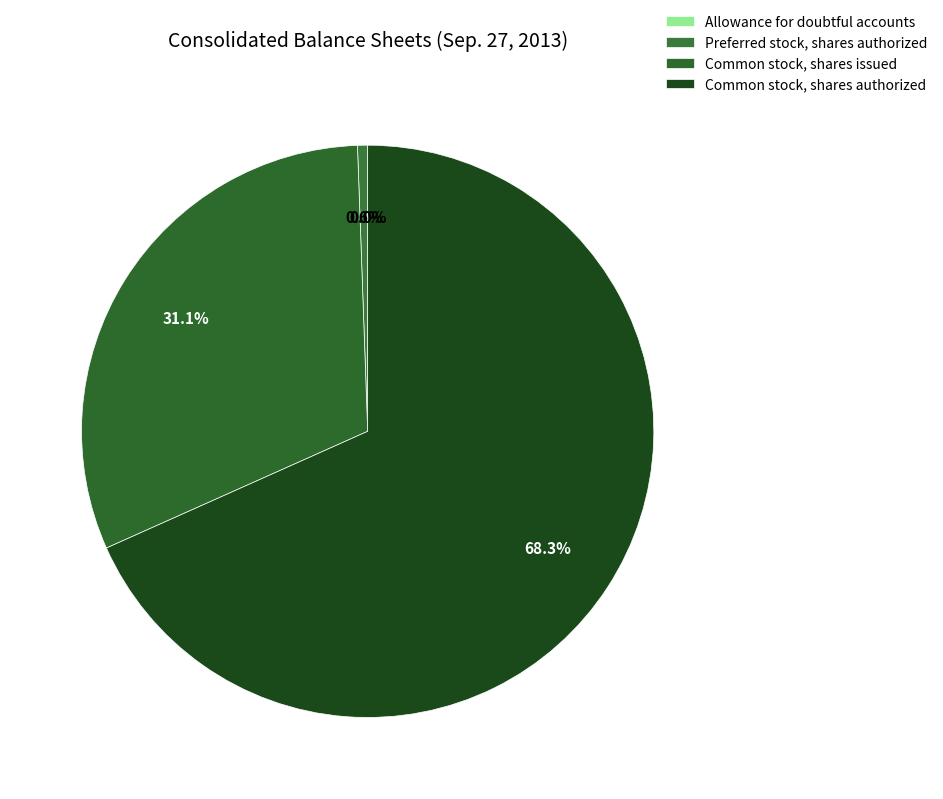

Which category has the biggest portion of the pie?

Common stock, shares authorized